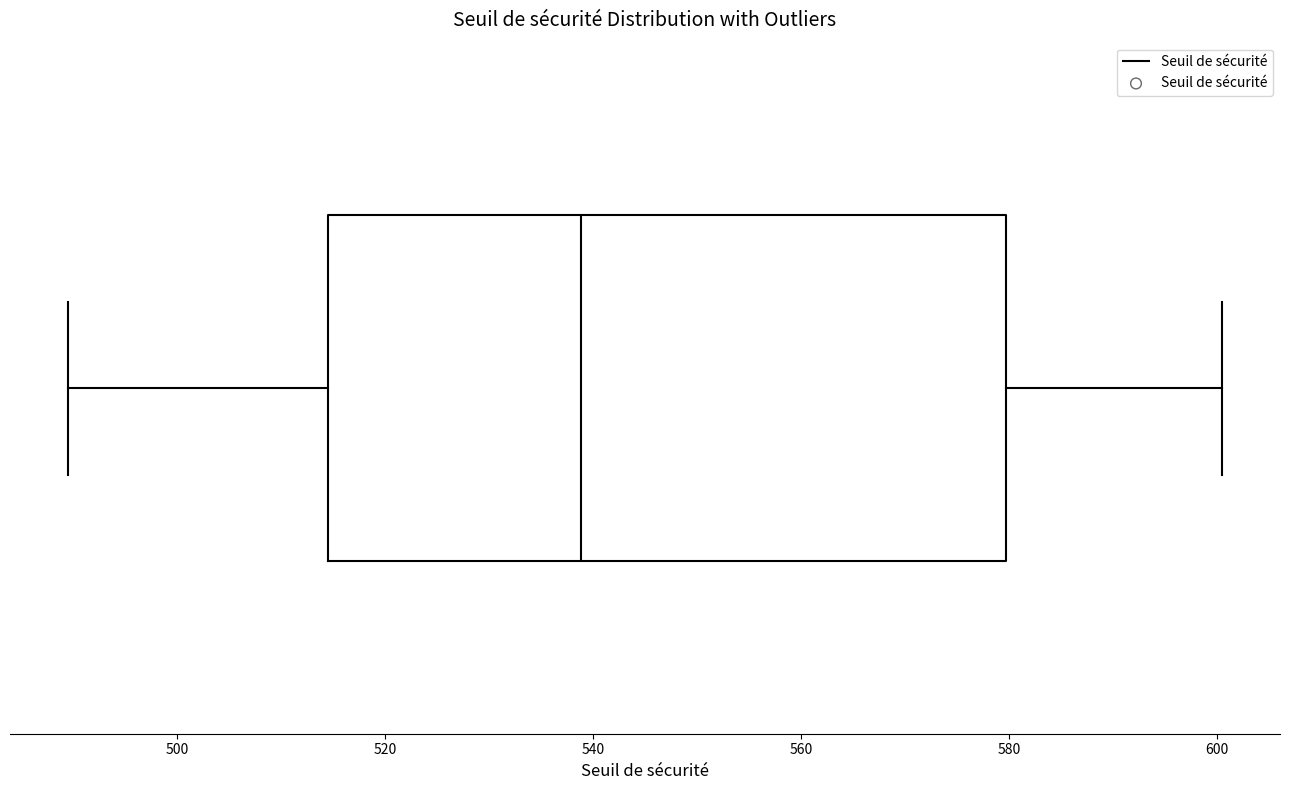

Transcribe this box plot: give where the median line is, the range the box spans, and where the two whiskers end, as read against the x-axis. The values are not printed on the chart, so give them approximately, as read against the axis.

median 538, box 514 to 580, whiskers 490 to 600